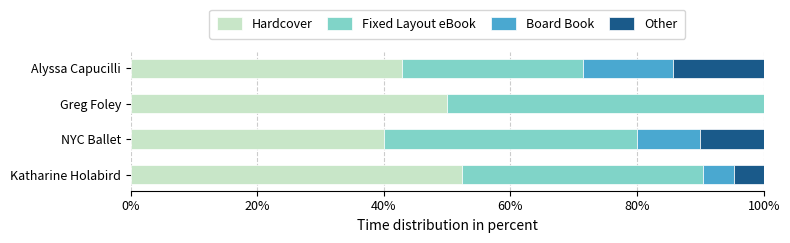

The value of Hardcover at Katharine Holabird is 33.1. True or false?

False